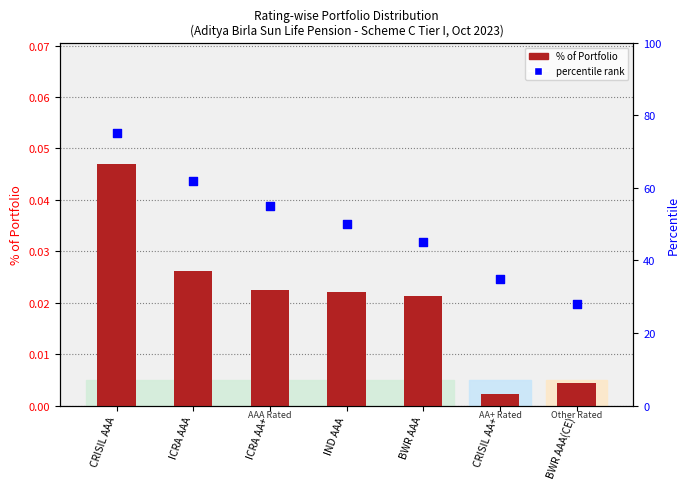

Which series has the widest spread of Y values?

percentile rank